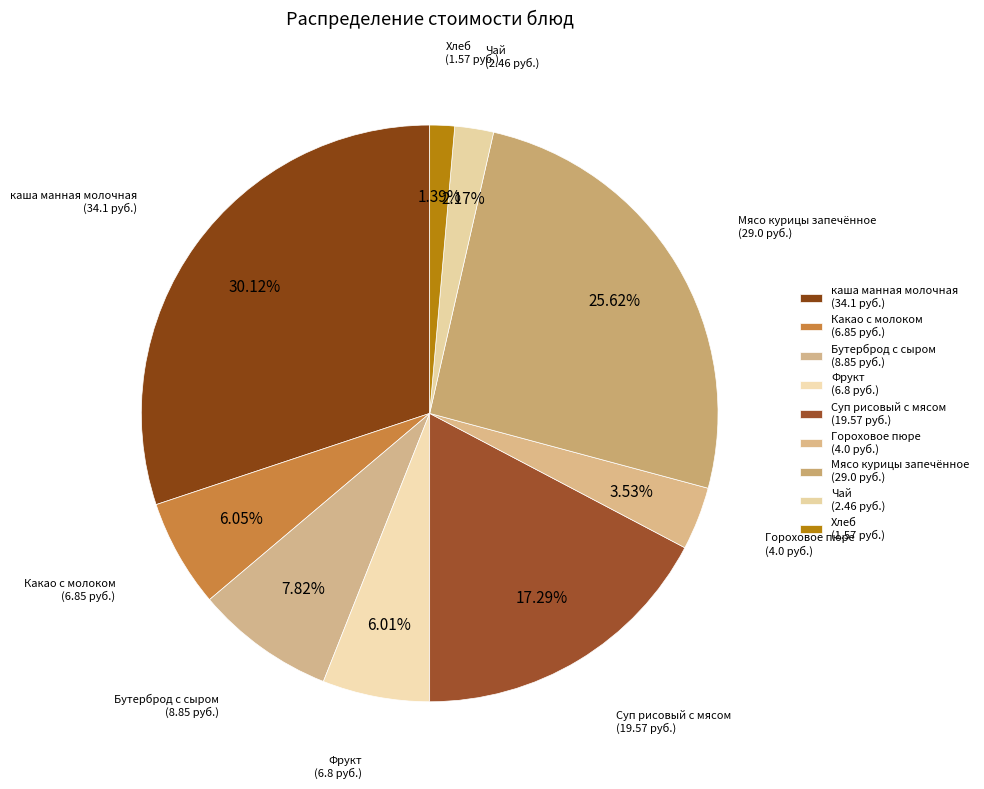

How many slices are in this pie chart?

9